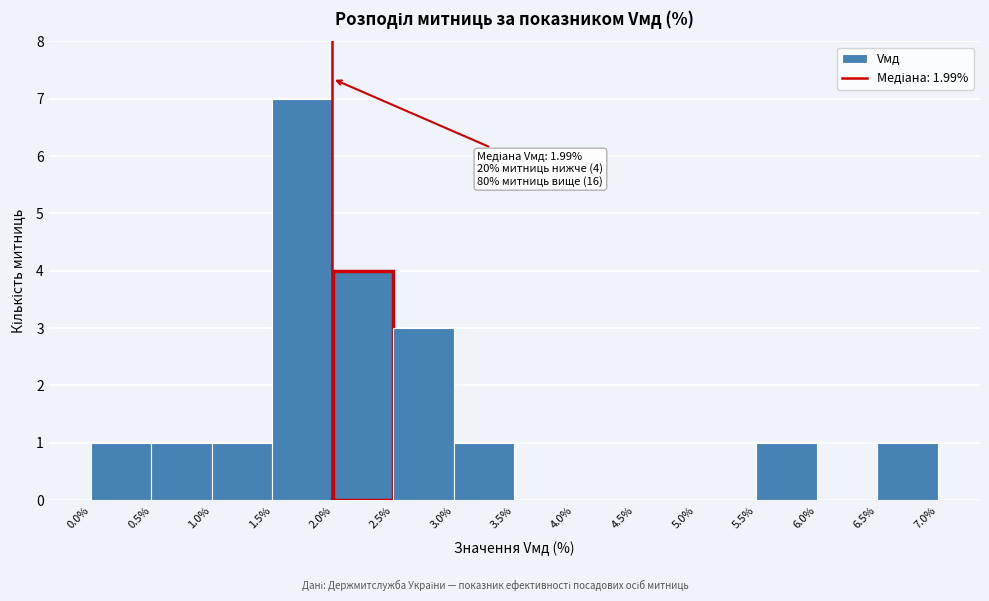

Over which range of the x-axis is the bar tallest?

1.5% to 2.0%